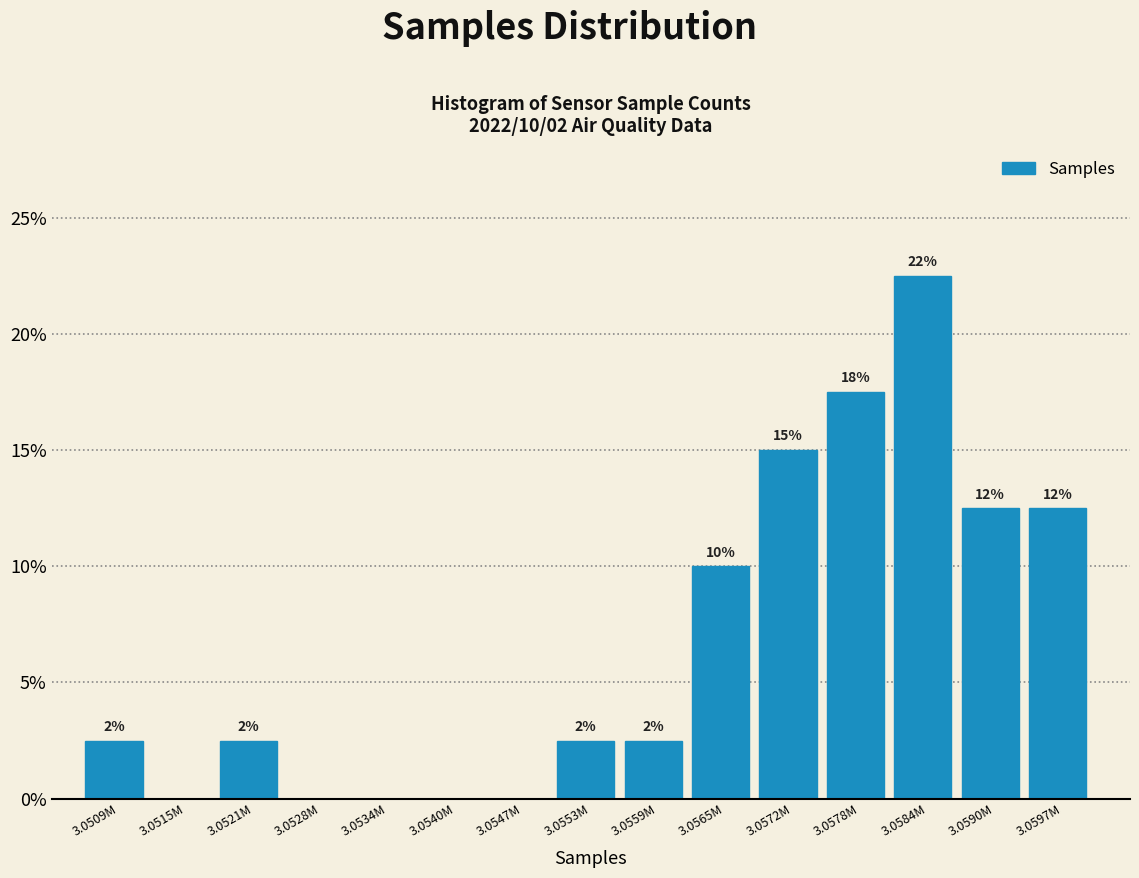

Are the bars horizontal?

No